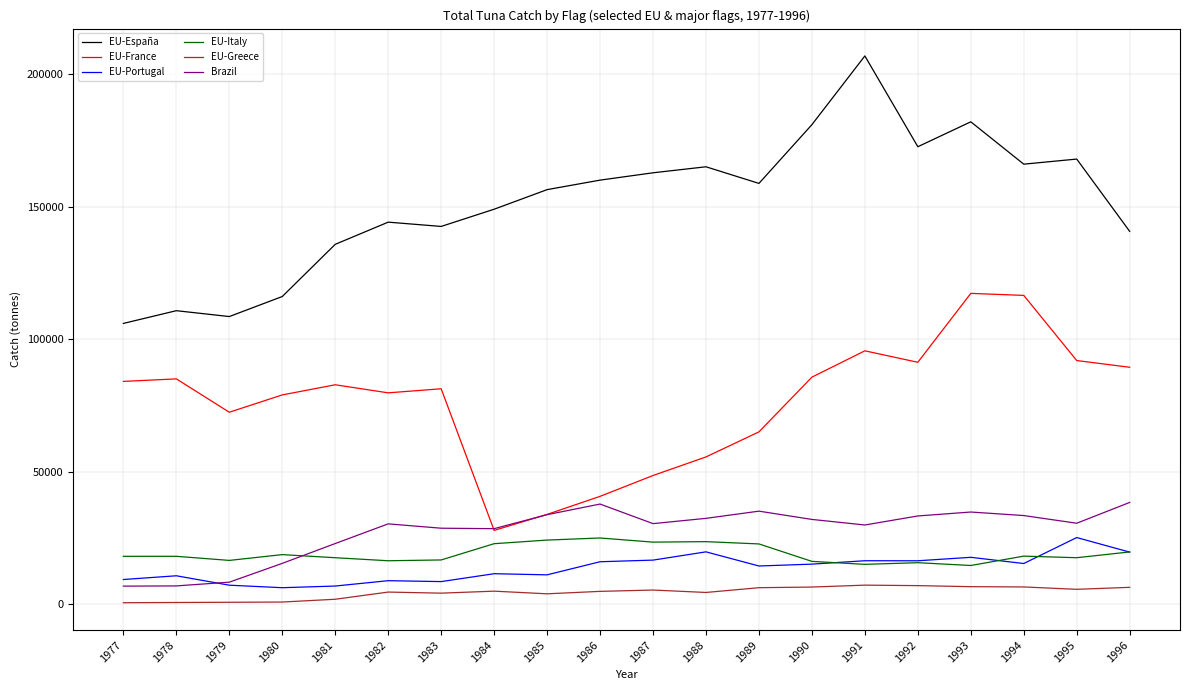

The value of Brazil at 1992 is 33292.8. True or false?

True